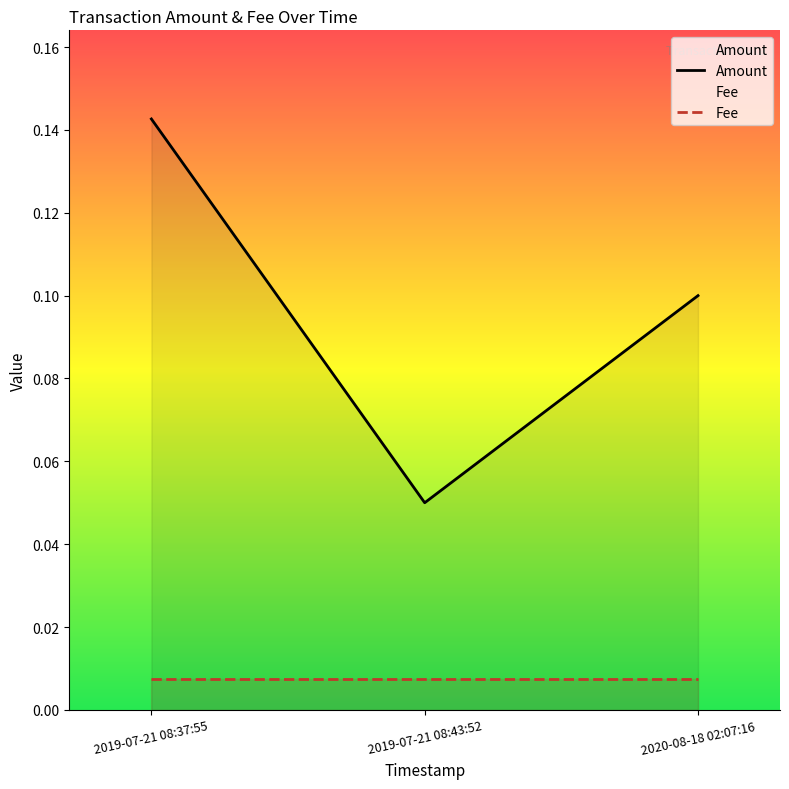

What is the minimum value for Amount?

0.1